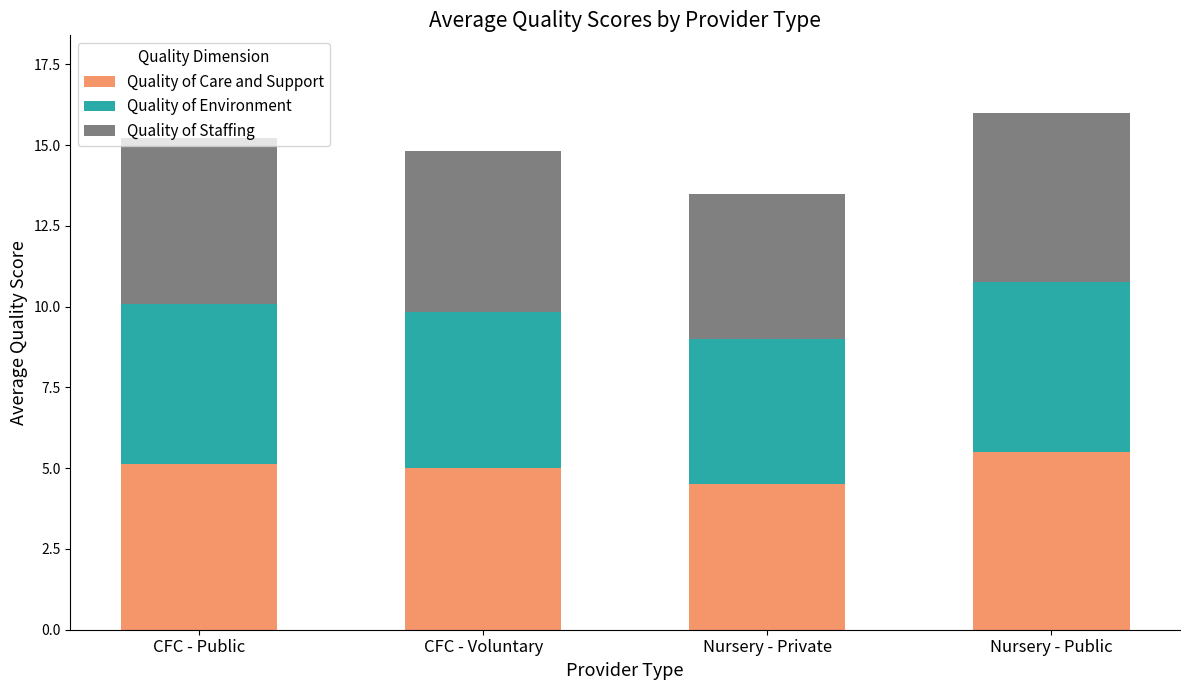

At which label does Quality of Care and Support reach its minimum?

Nursery - Private